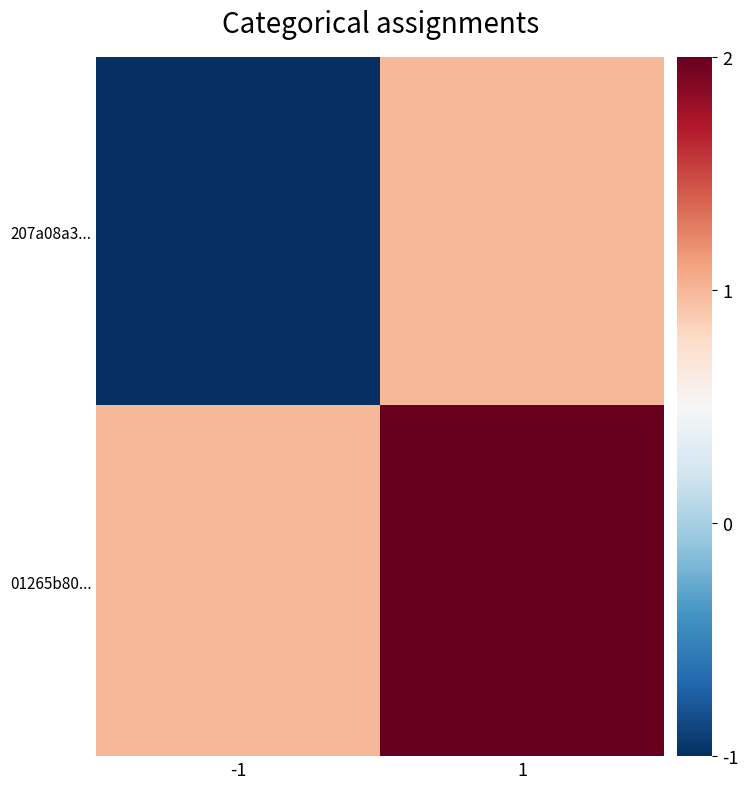

Between -1 and 1, which is larger?

1